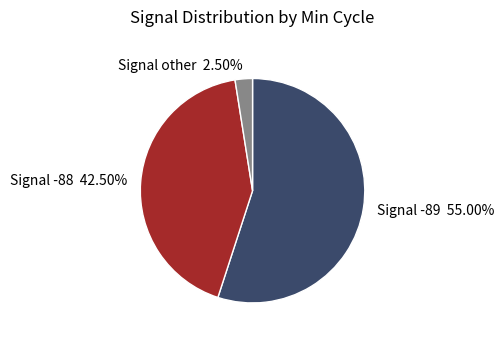

Between Signal -89 55.00% and Signal -88 42.50%, which is larger?

Signal -89 55.00%